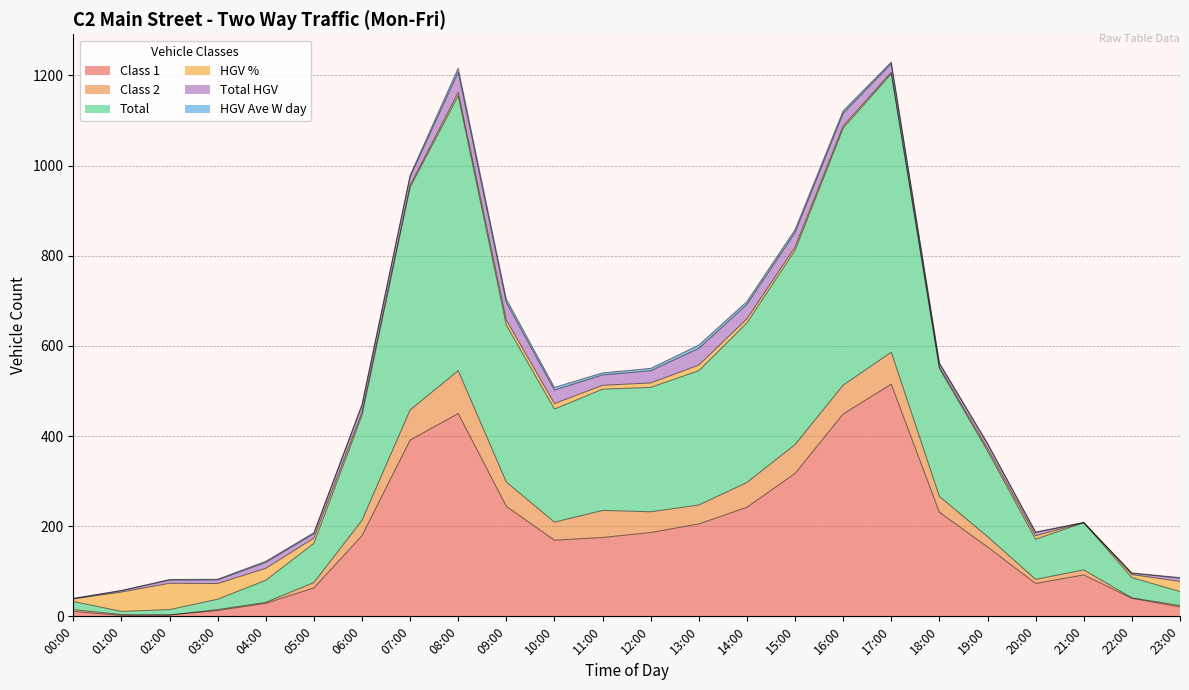

What is the total value across all series at 18:00?

562.4